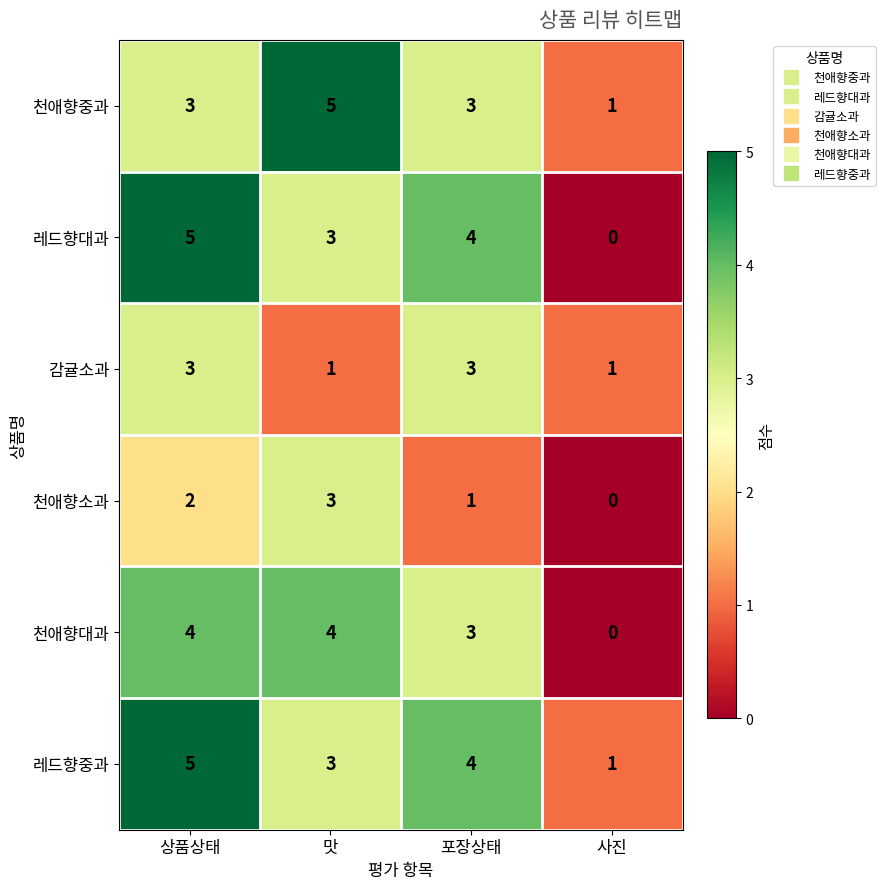

At which category is the sum across all series the highest?

상품상태